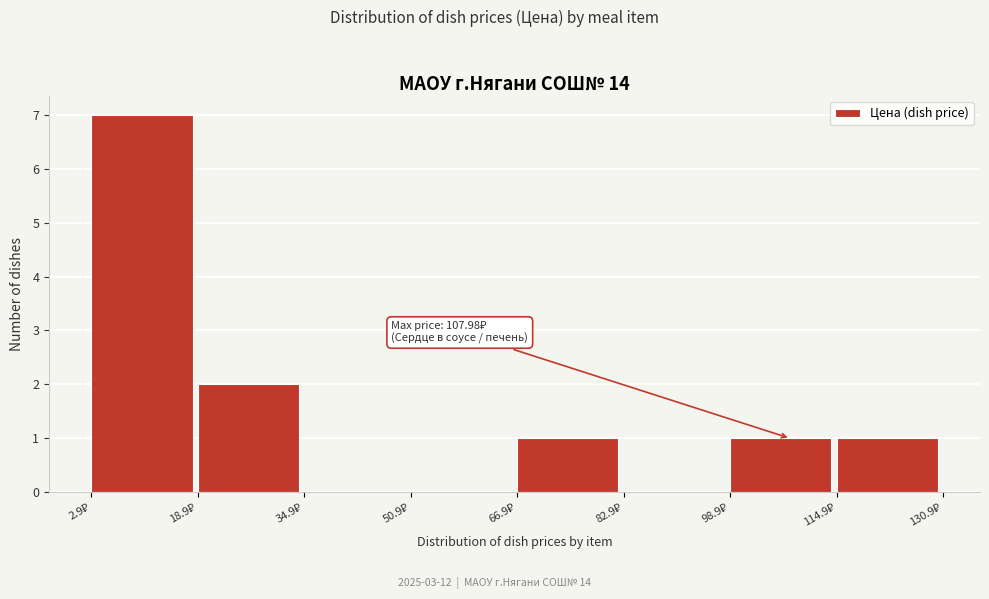

Over which range of the x-axis is the bar tallest?

2 to 18